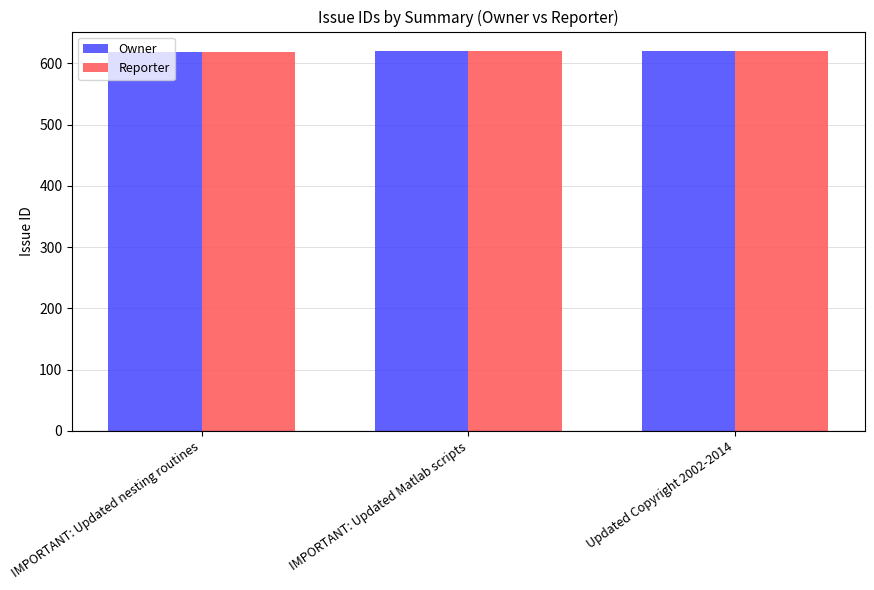

Read the Reporter value at IMPORTANT: Updated Matlab scripts.

620